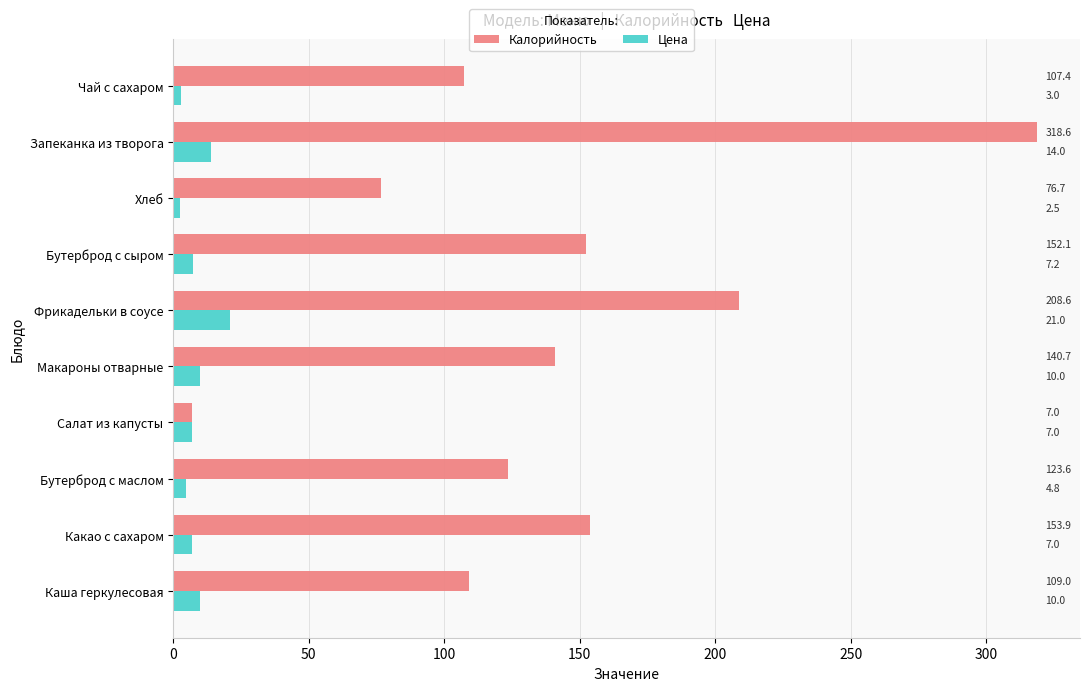

What is the spread (max minus min) of values at Чай с сахаром?

104.4